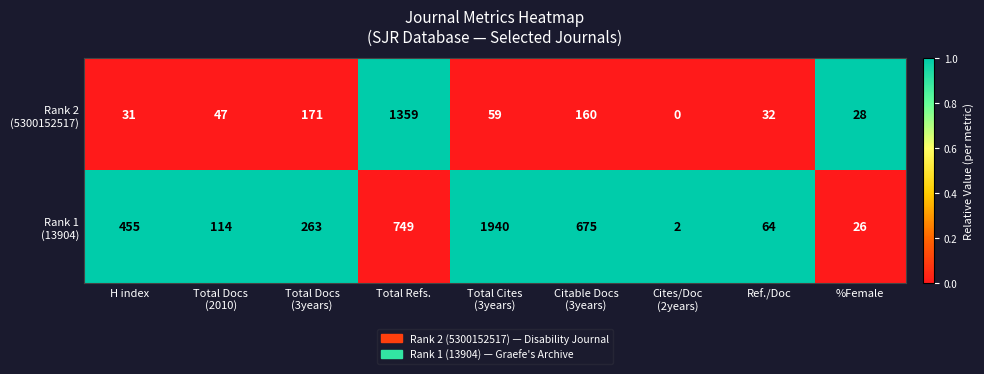

What is the difference between the highest and lowest values at H index?

424